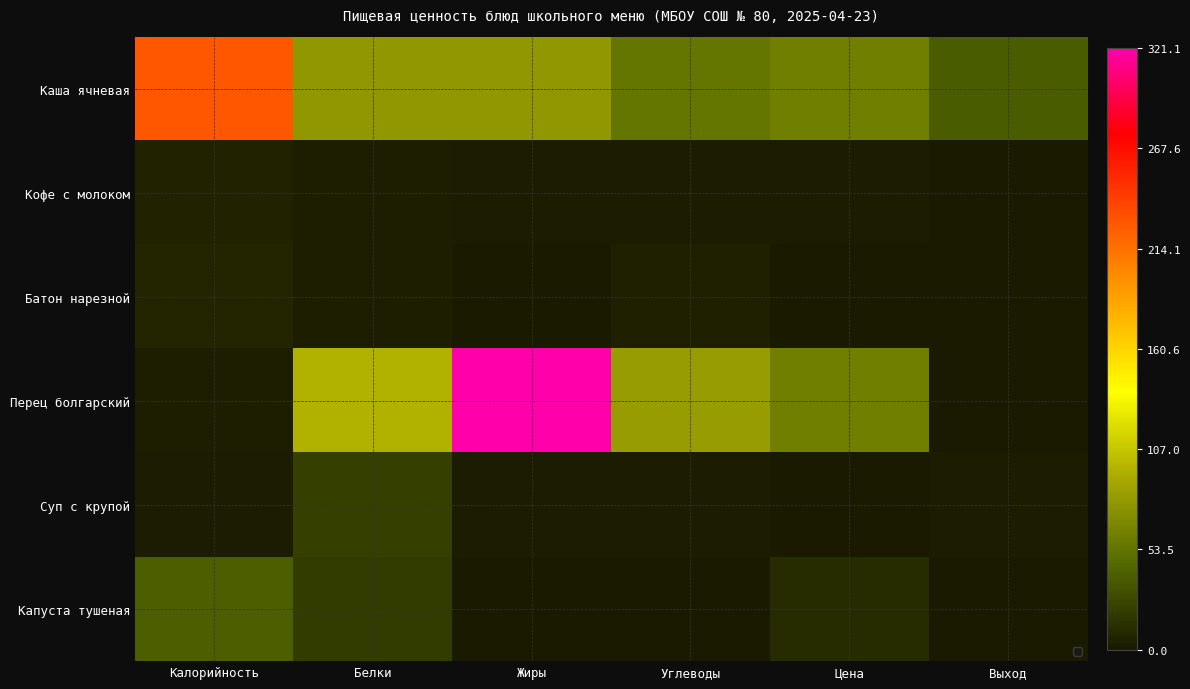

At how many categories does at least one series exceed 237?

1